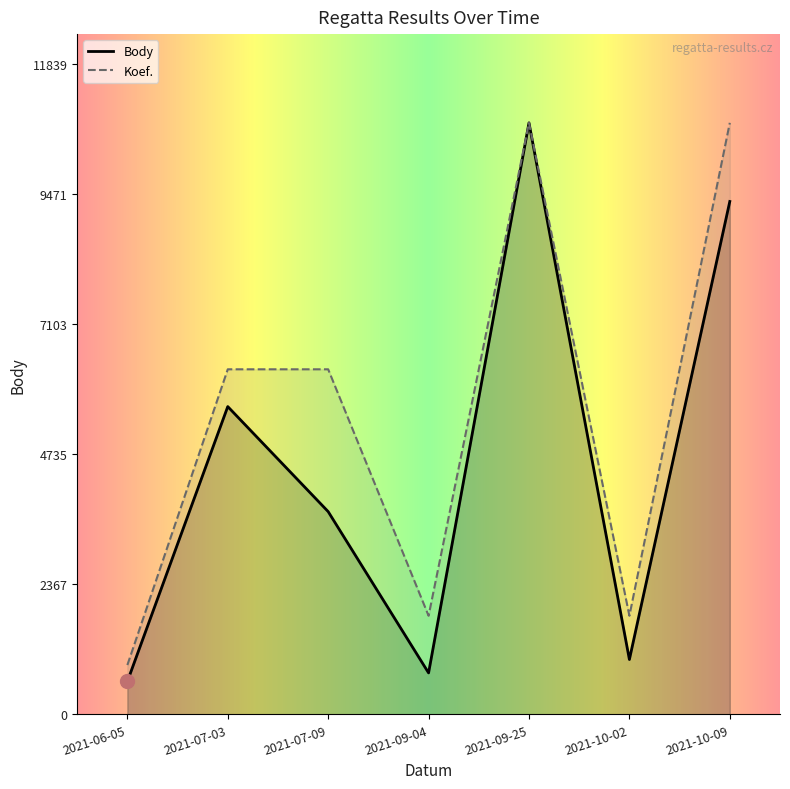

True or false: Koef. has a value of 1278.1 at 2021-06-05.

False